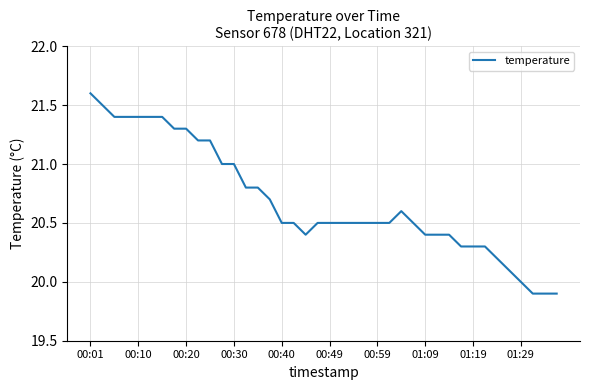

What is the difference between the maximum and minimum values?

1.7